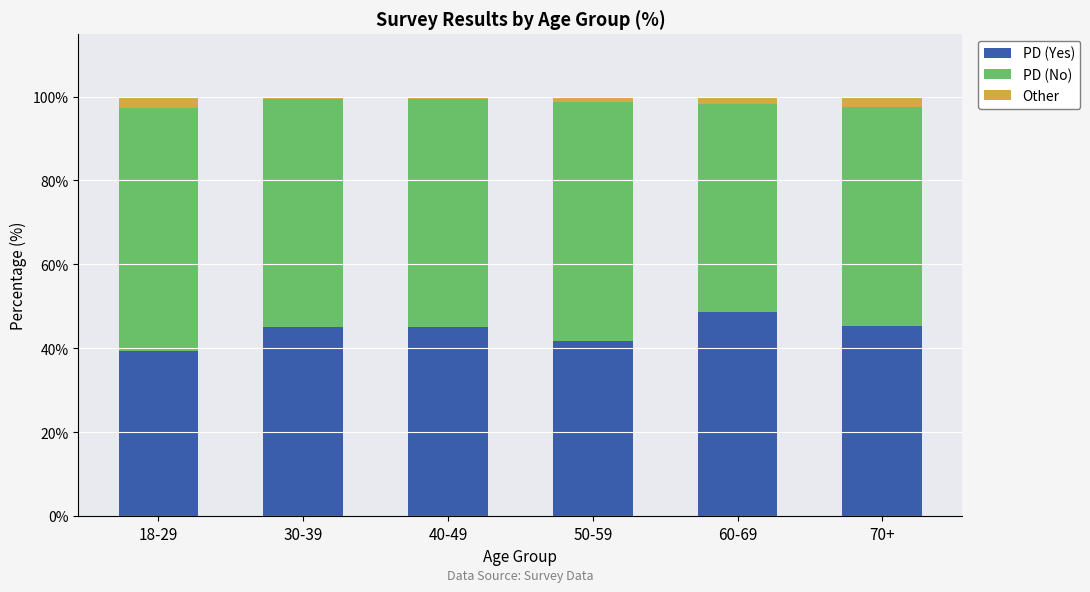

Is it true that PD (Yes) equals 23.1 at 70+?

False